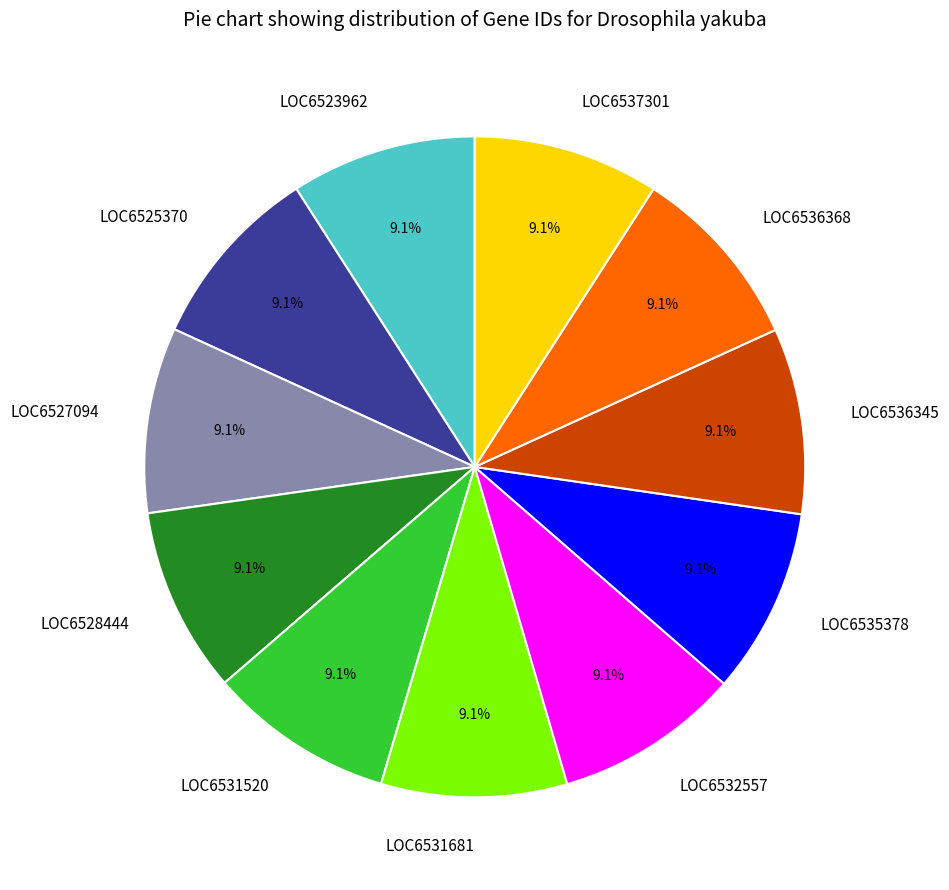

How much of the chart is everything except LOC6532557?

90.9%